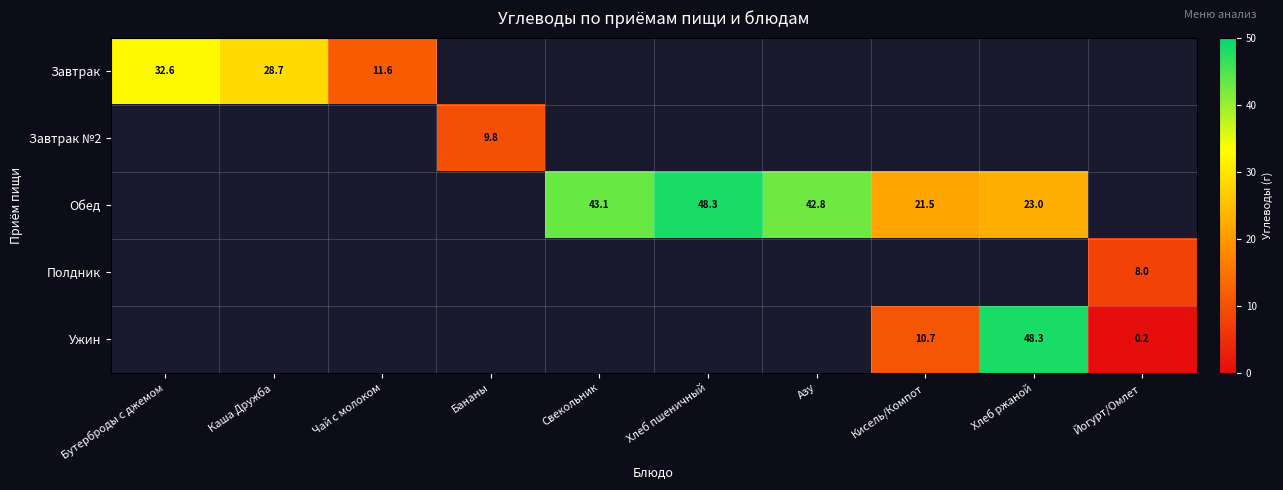

Is the value of Обед at Хлеб пшеничный greater than the value of Завтрак at Бутерброды с джемом?

Yes